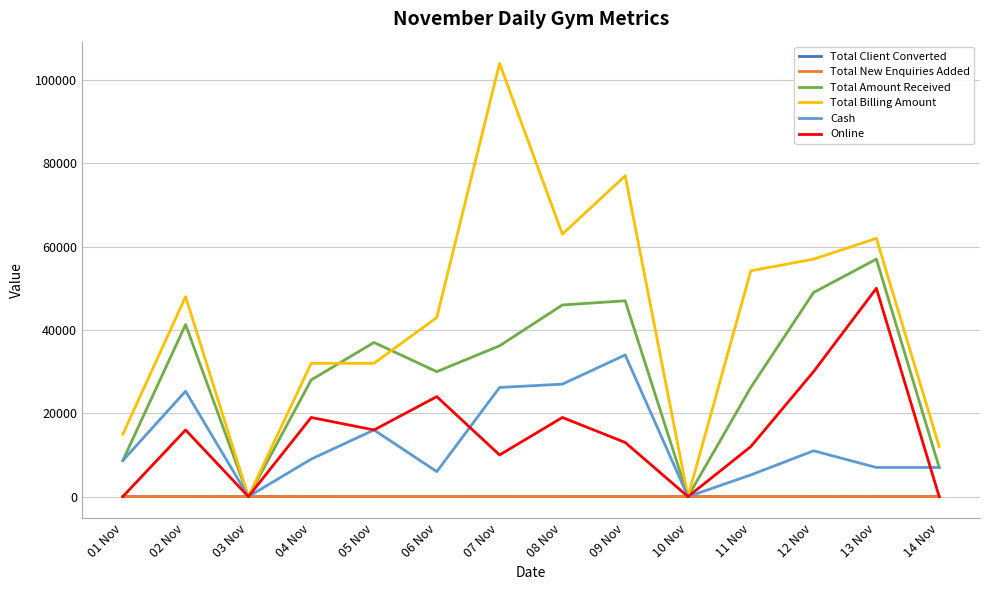

At which label does Cash reach its peak?

09 Nov